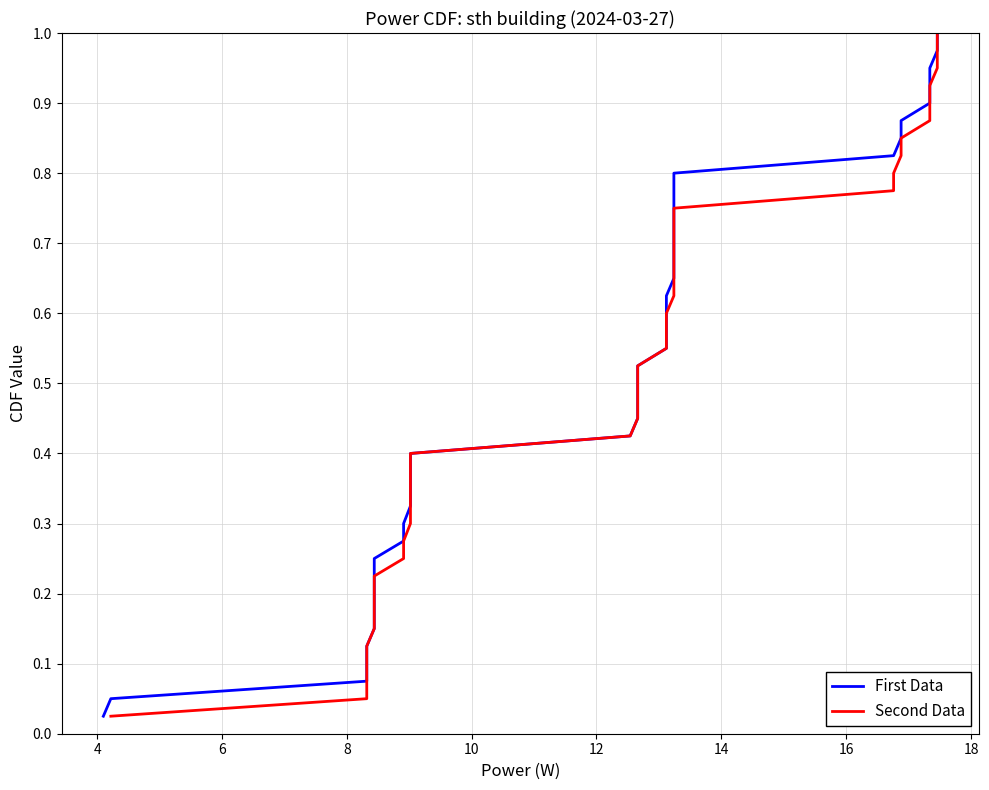

True or false: Second Data and First Data cross at least once.

False